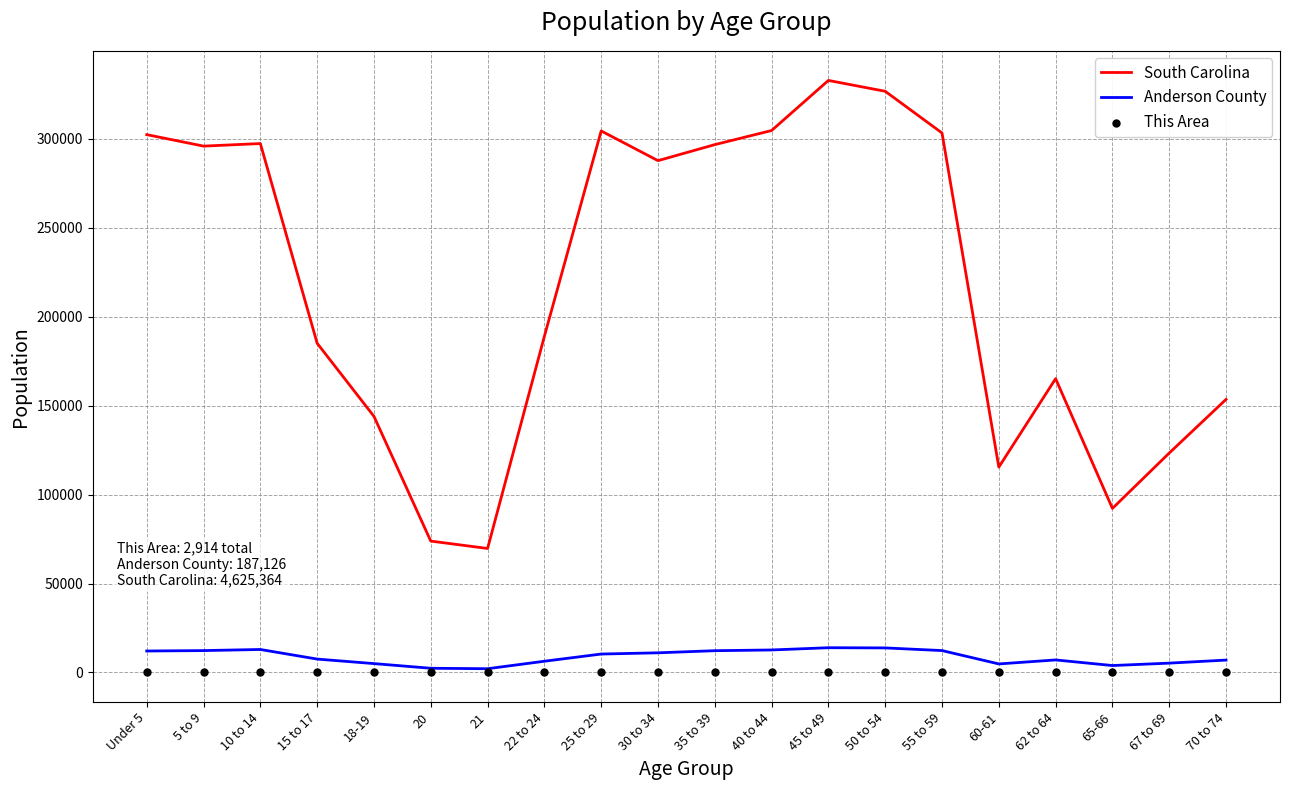

Is the value of South Carolina at 22 to 24 greater than the value of Anderson County at 65-66?

Yes